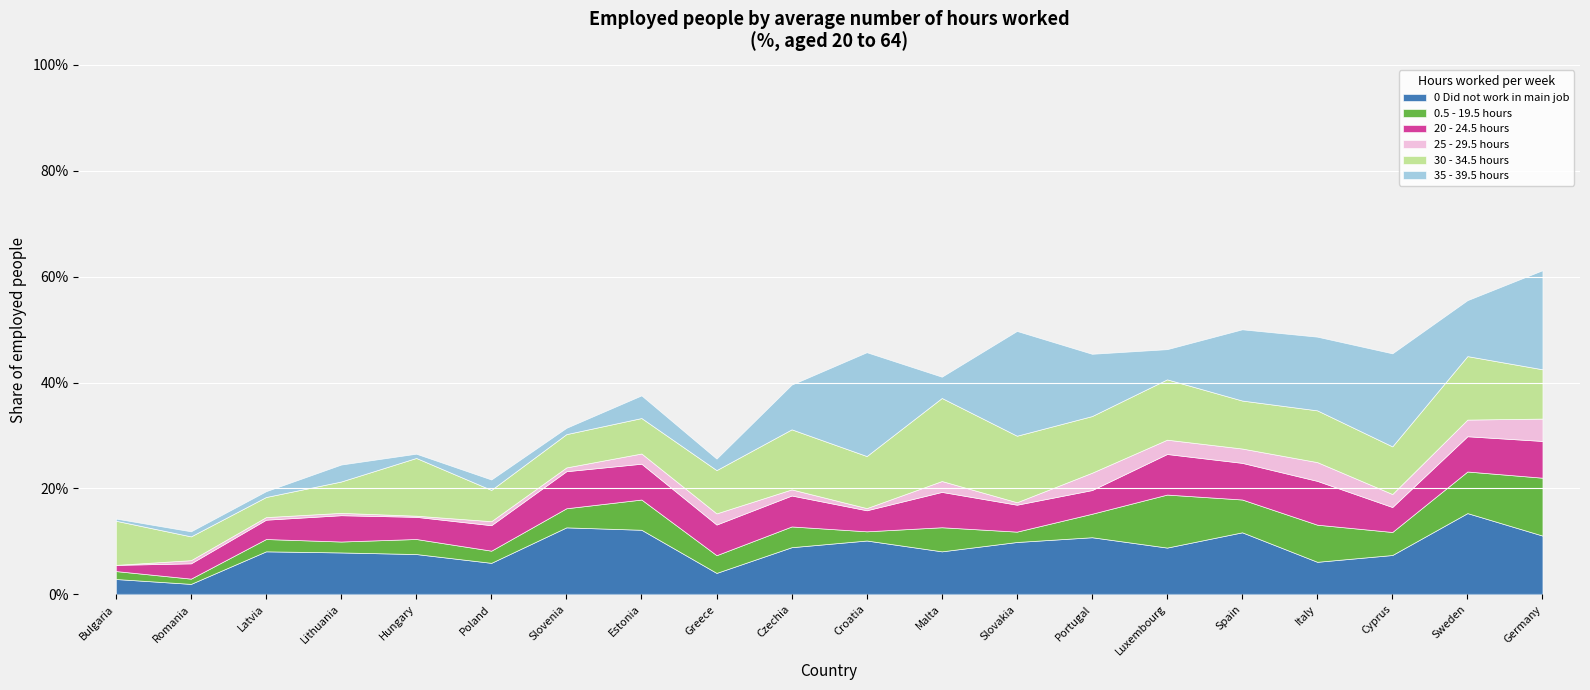

What is the total value across all series at Czechia?

0.4